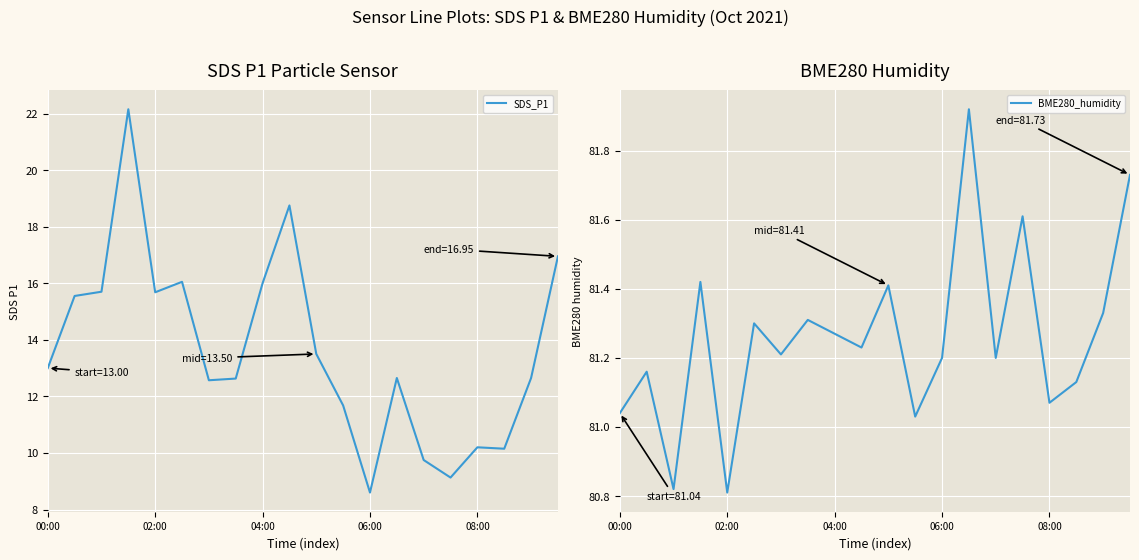

True or false: SDS_P1 has more than 2 points higher than both neighbors.

True